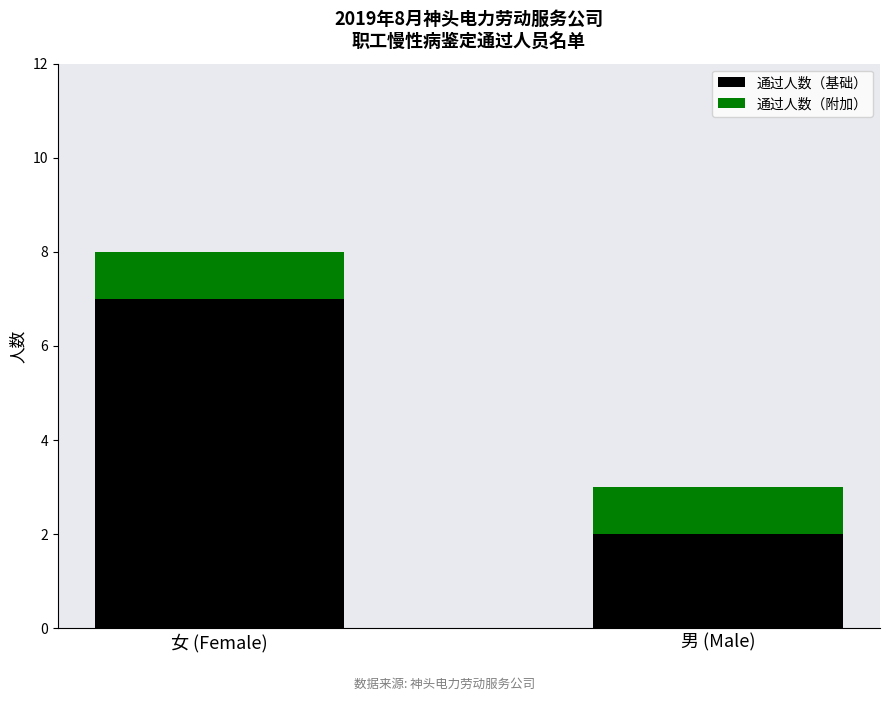

What is the highest value of the 通过人数（基础） series?

7